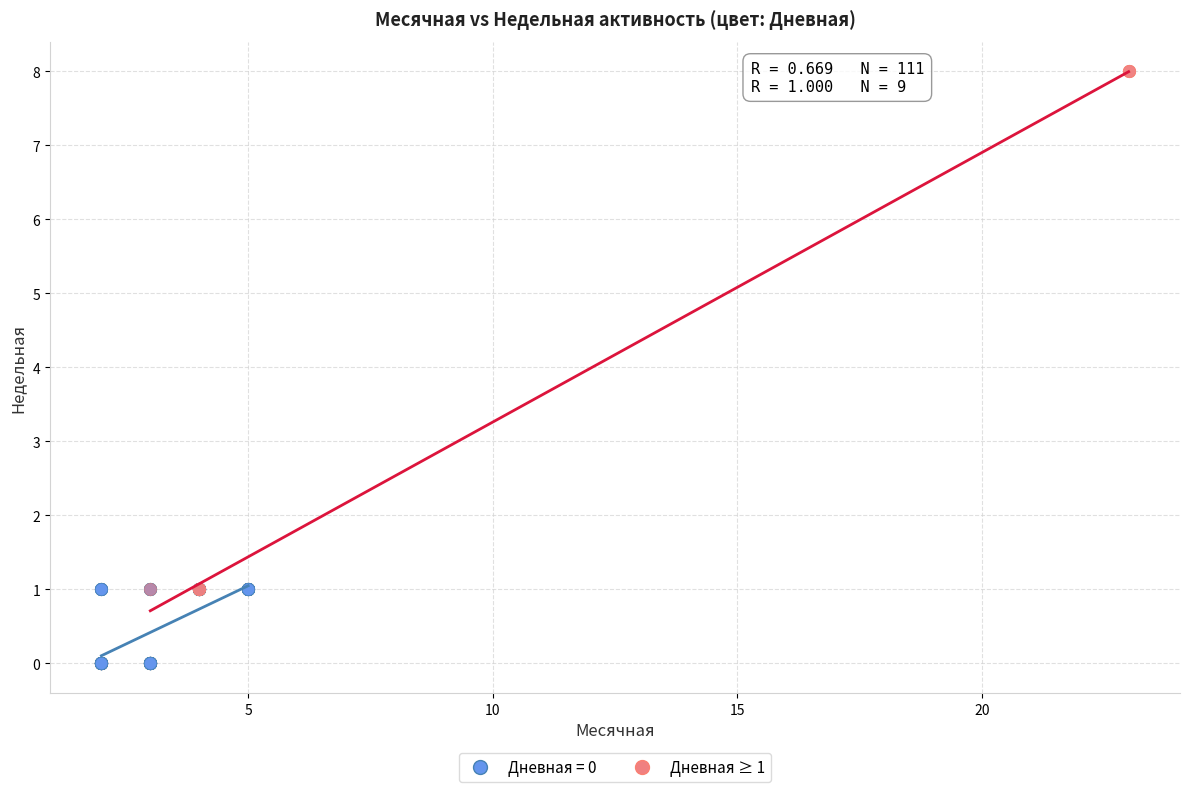

Which series contains the highest Y value?

Дневная ≥ 1